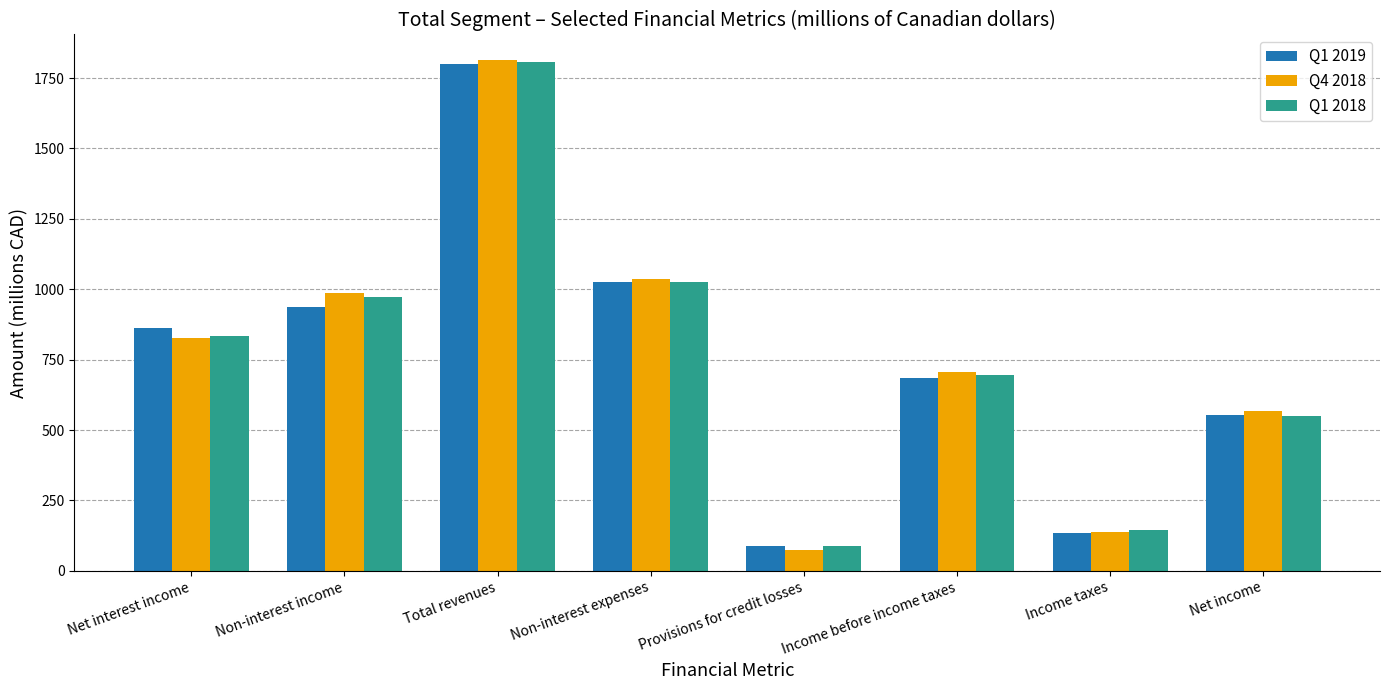

Which label corresponds to the largest value in the chart?

Total revenues